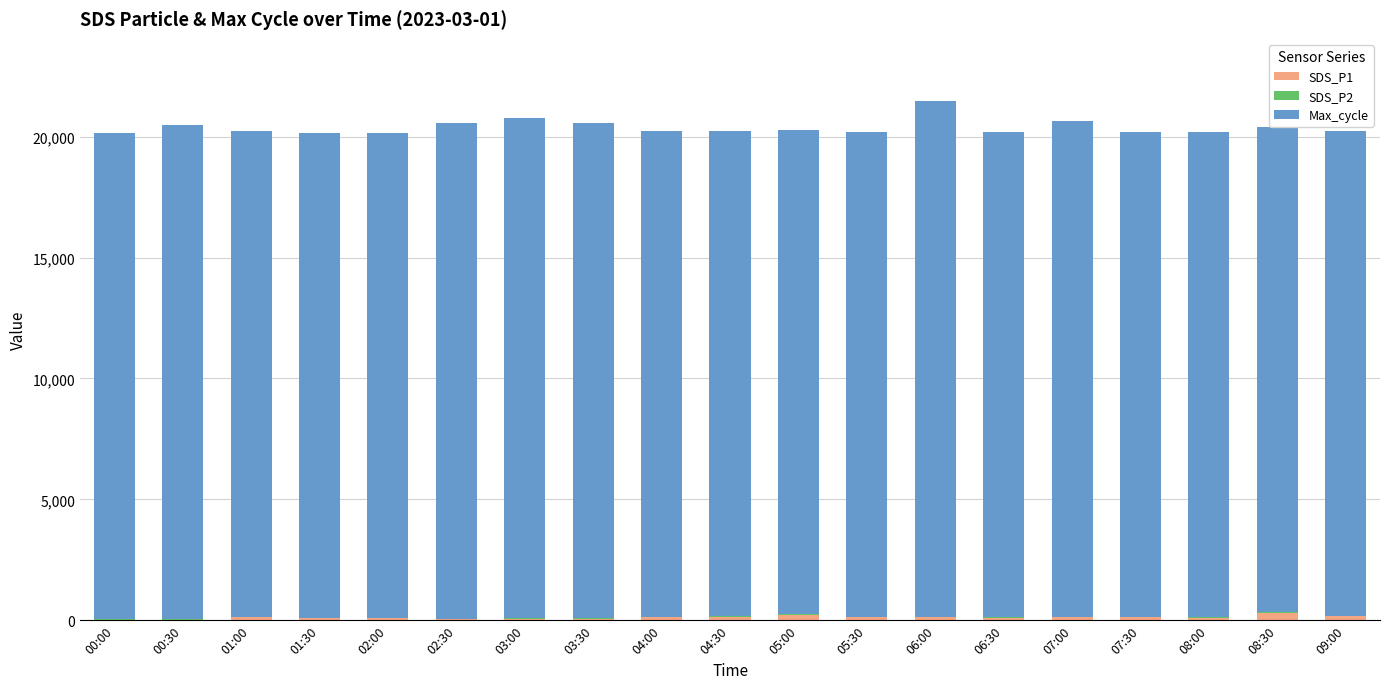

Is it true that SDS_P2 equals 37.7 at 08:00?

False